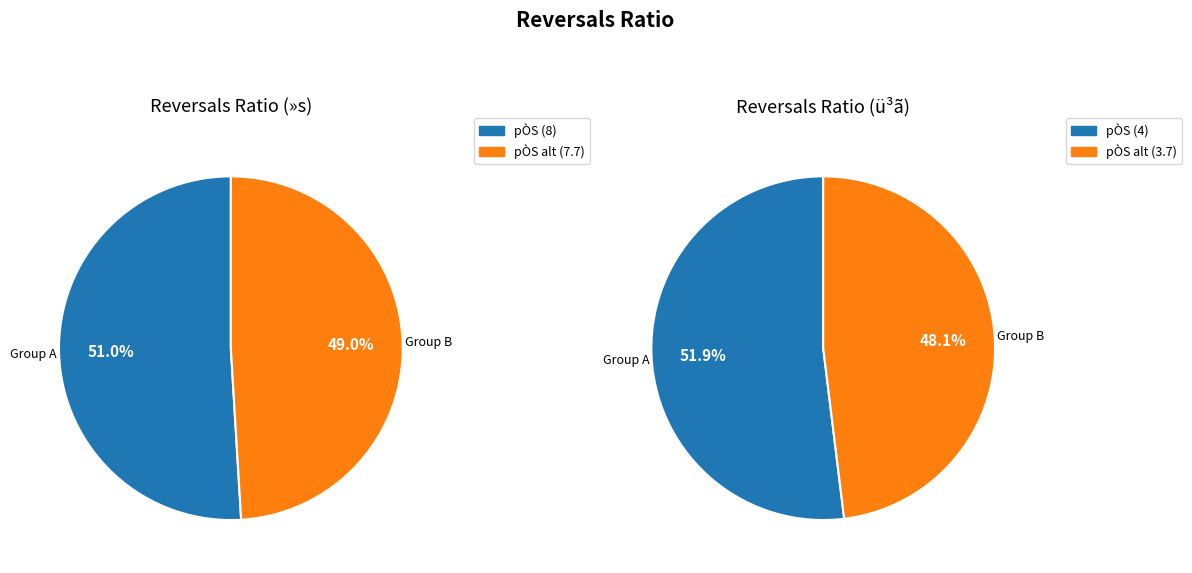

Is it true that »s is 61% of the pie?

False